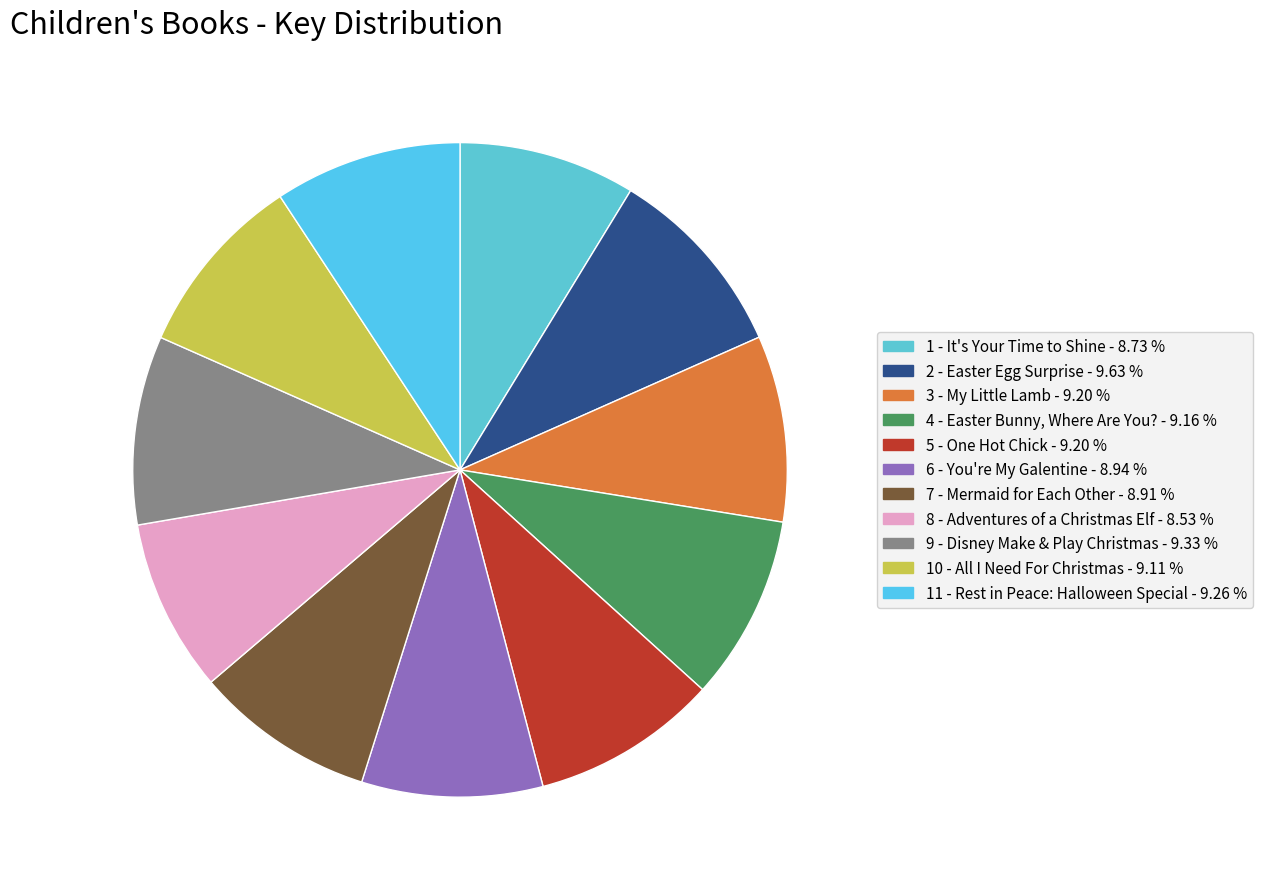

To the nearest percent, what percentage of the pie is 3 - My Little Lamb?

9%